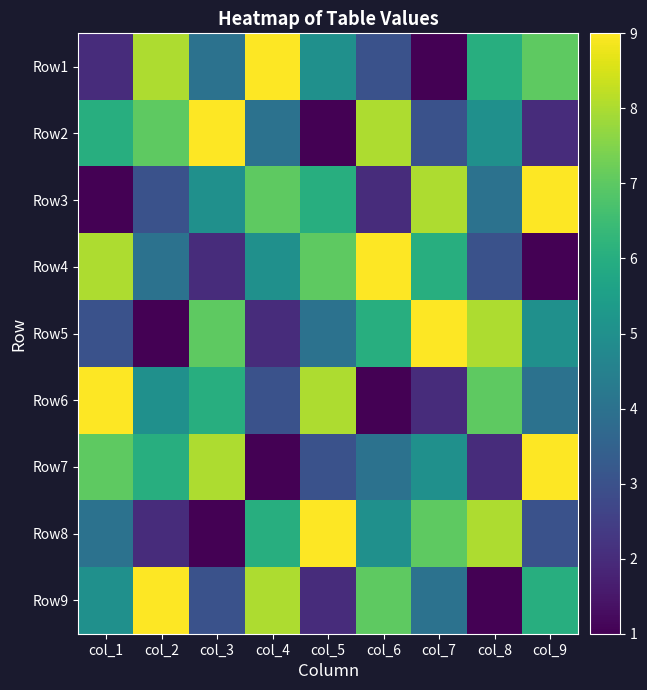

Reading left to right, list all the values displayed in this chart.

Row1: col_1=2	col_2=8	col_3=4	col_4=9	col_5=5	col_6=3	col_7=1	col_8=6	col_9=7
Row2: col_1=6	col_2=7	col_3=9	col_4=4	col_5=1	col_6=8	col_7=3	col_8=5	col_9=2
Row3: col_1=1	col_2=3	col_3=5	col_4=7	col_5=6	col_6=2	col_7=8	col_8=4	col_9=9
Row4: col_1=8	col_2=4	col_3=2	col_4=5	col_5=7	col_6=9	col_7=6	col_8=3	col_9=1
Row5: col_1=3	col_2=1	col_3=7	col_4=2	col_5=4	col_6=6	col_7=9	col_8=8	col_9=5
Row6: col_1=9	col_2=5	col_3=6	col_4=3	col_5=8	col_6=1	col_7=2	col_8=7	col_9=4
Row7: col_1=7	col_2=6	col_3=8	col_4=1	col_5=3	col_6=4	col_7=5	col_8=2	col_9=9
Row8: col_1=4	col_2=2	col_3=1	col_4=6	col_5=9	col_6=5	col_7=7	col_8=8	col_9=3
Row9: col_1=5	col_2=9	col_3=3	col_4=8	col_5=2	col_6=7	col_7=4	col_8=1	col_9=6